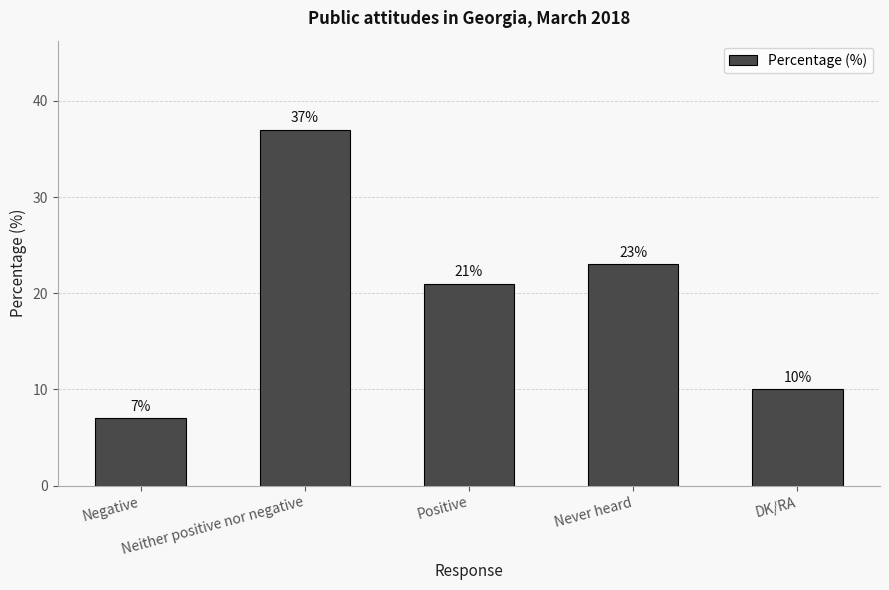

What position from the left is Negative?

1